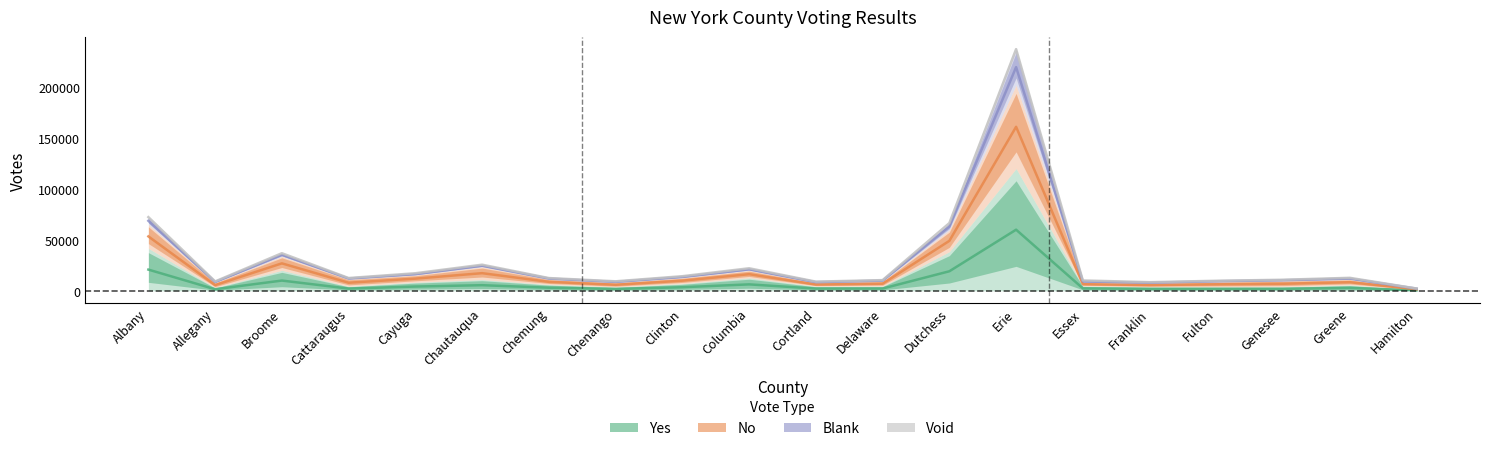

List the labels in order of Void value, smallest first.

Hamilton, Franklin, Cortland, Allegany, Chenango, Fulton, Essex, Delaware, Genesee, Chemung, Cattaraugus, Greene, Clinton, Cayuga, Columbia, Chautauqua, Broome, Dutchess, Albany, Erie